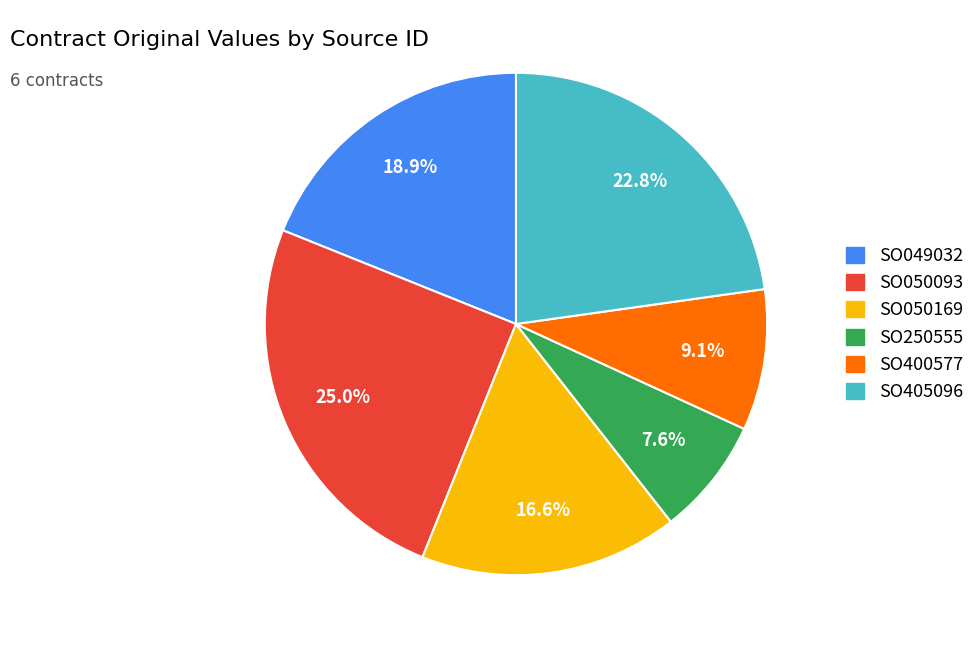

To the nearest percent, what is the combined percentage of SO049032 and SO405096?

42%